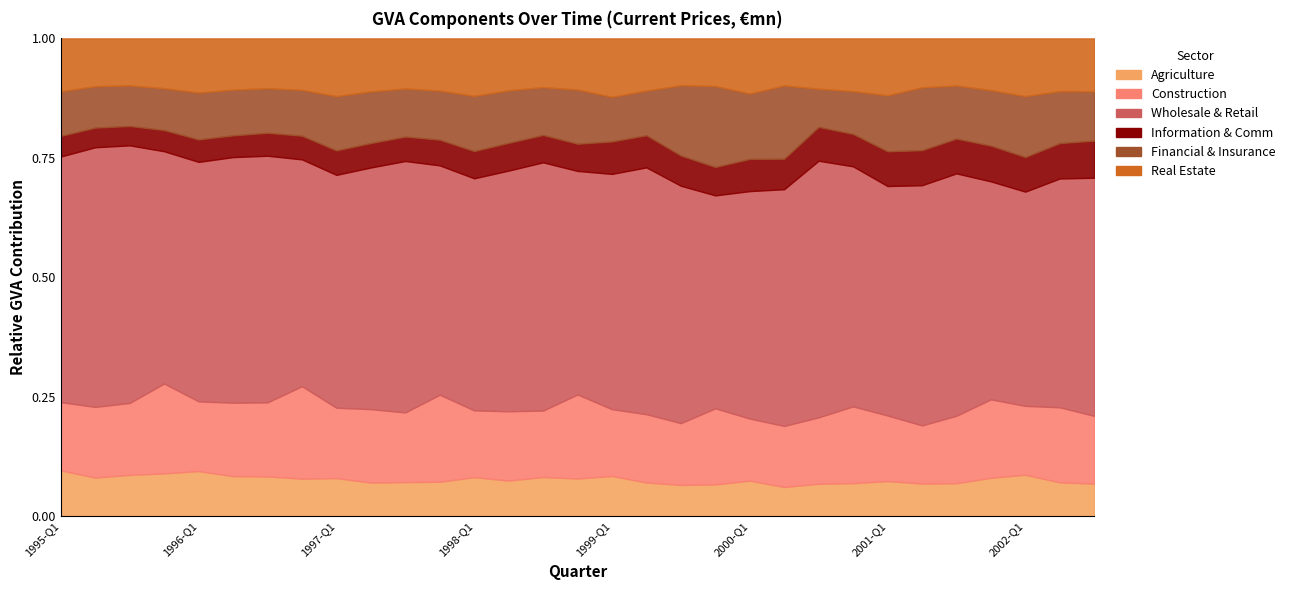

True or false: Construction and Information & Comm cross at least once.

False